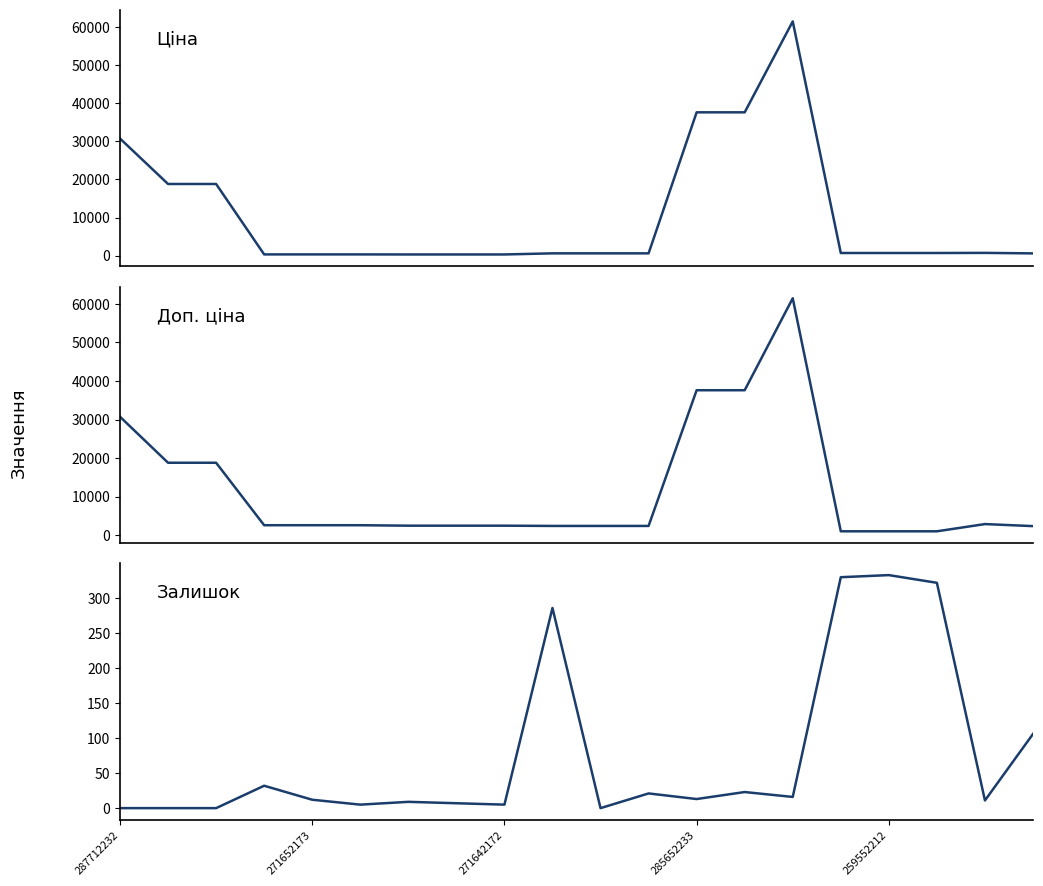

What is the approximate value of Ціна at 5?

324.8